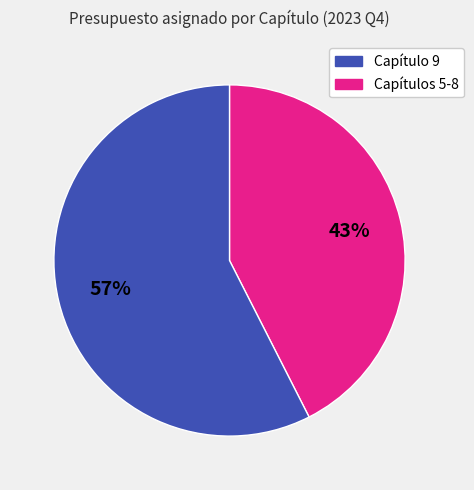

Is there a majority slice in this chart?

Yes